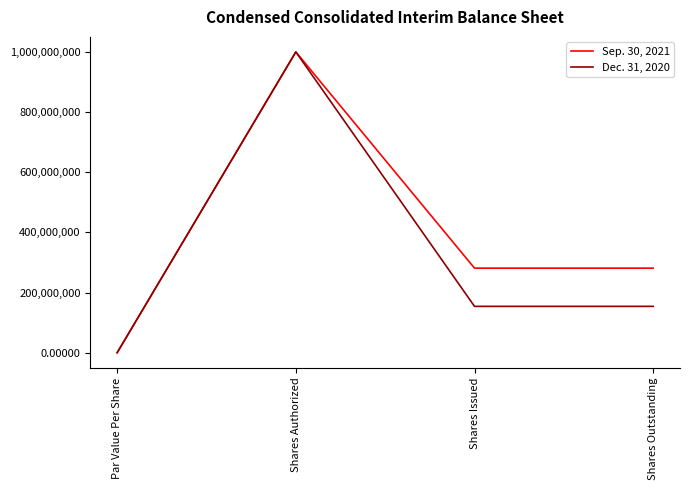

Between Shares Authorized and Shares Outstanding, which series saw the biggest shift?

Dec. 31, 2020